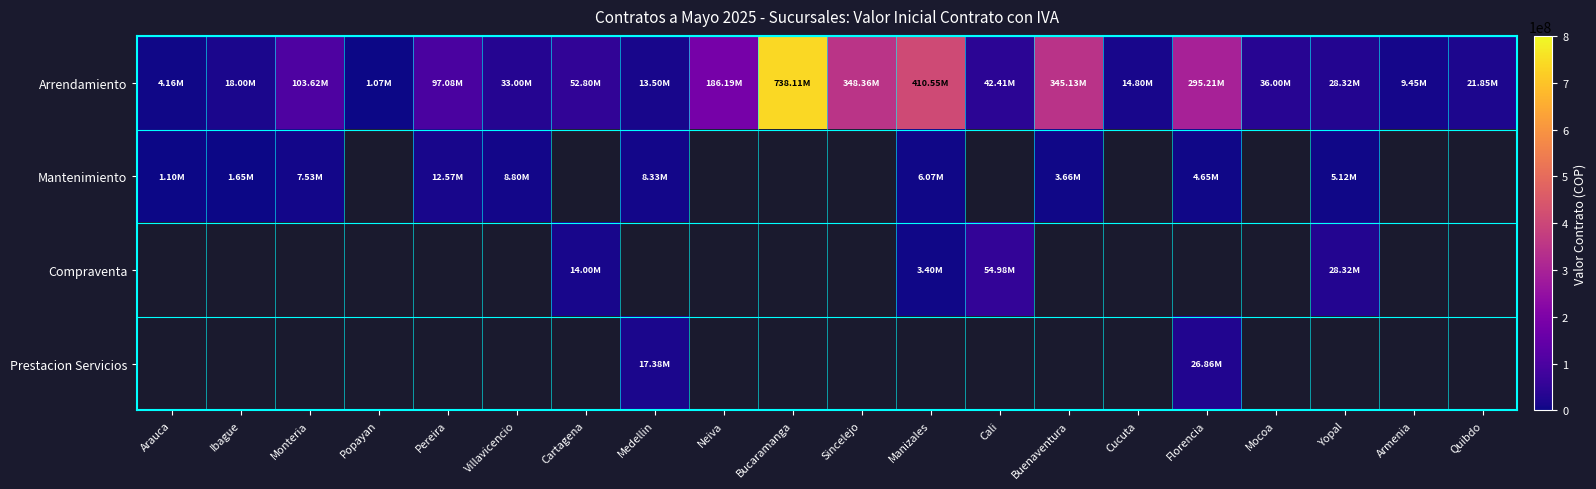

At Monteria, list the series in order from largest to smallest.

Arrendamiento, Mantenimiento, Compraventa, Prestacion Servicios